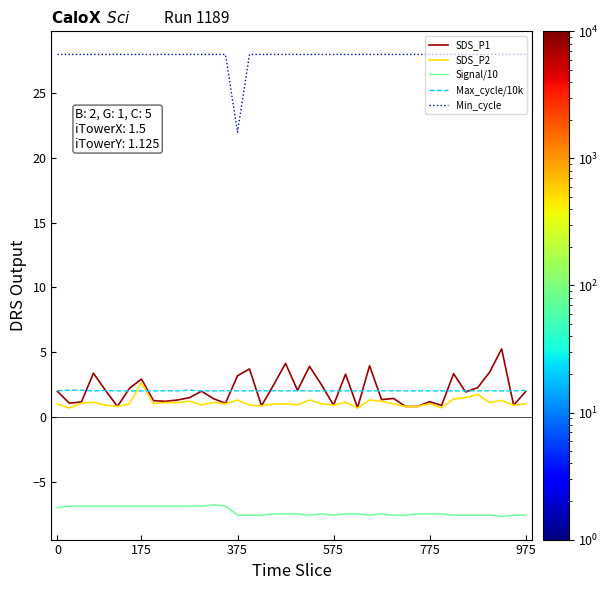

True or false: Min_cycle and SDS_P2 intersect in this chart.

False